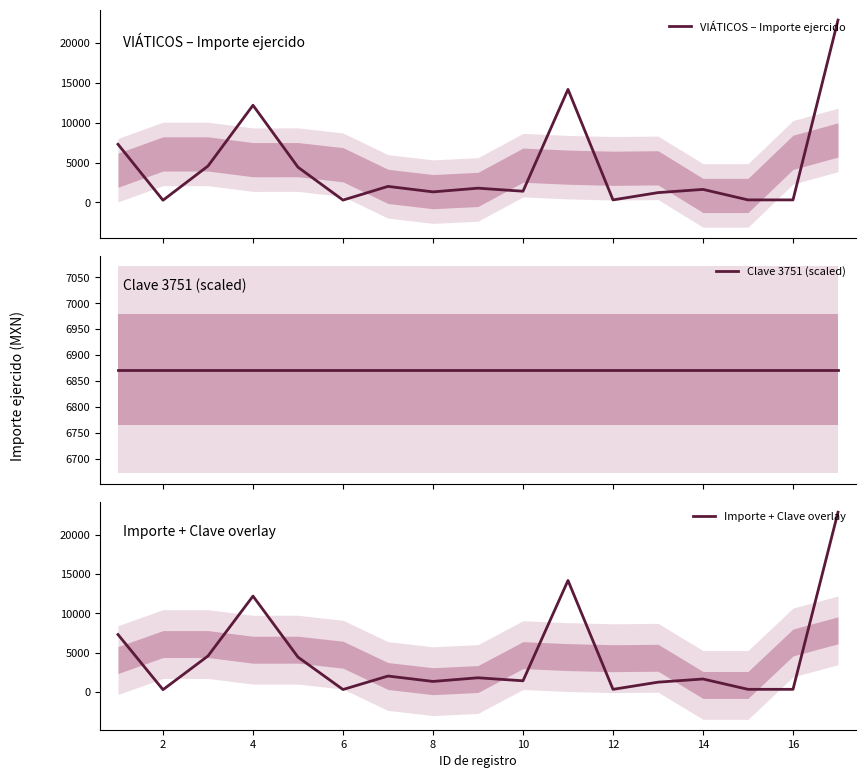

Count the number of categories in the chart.

17